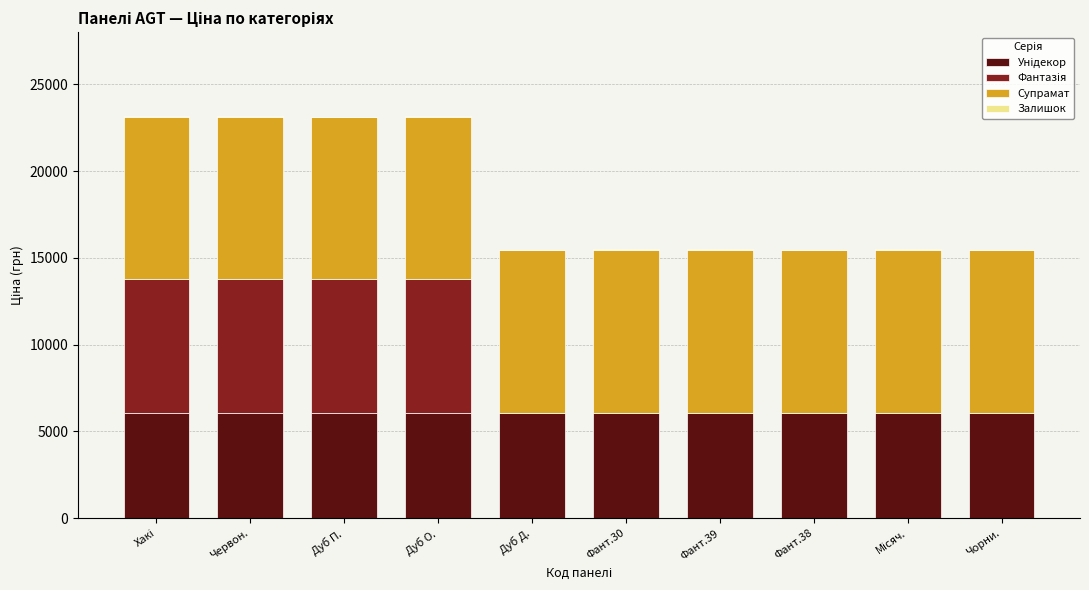

What is the value of the Унідекор bar at the 3rd from the left?

6067.2